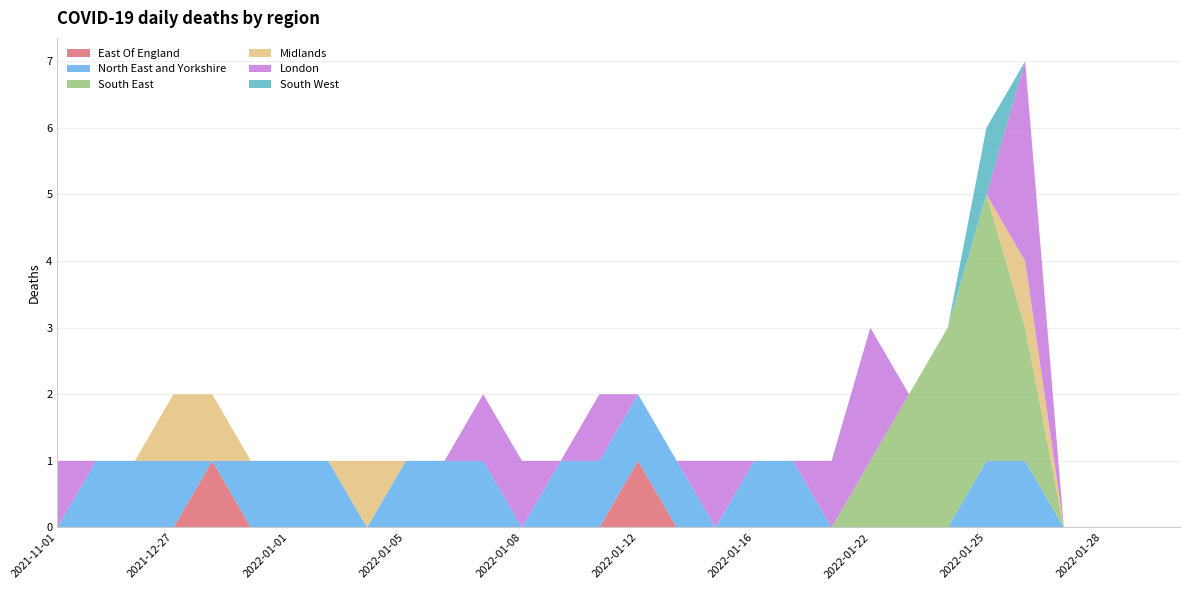

Reading left to right, extract all data points from this chart.

East Of England: 0	0	0	0	1	0	0	0	0	0	0	0	0	0	0	1	0	0	0	0	0	0	0	0	0	0	0	0	0	0
North East and Yorkshire: 0	1	1	1	0	1	1	1	0	1	1	1	0	1	1	1	1	0	1	1	0	0	0	0	1	1	0	0	0	0
South East: 0	0	0	0	0	0	0	0	0	0	0	0	0	0	0	0	0	0	0	0	0	1	2	3	4	2	0	0	0	0
Midlands: 0	0	0	1	1	0	0	0	1	0	0	0	0	0	0	0	0	0	0	0	0	0	0	0	0	1	0	0	0	0
London: 1	0	0	0	0	0	0	0	0	0	0	1	1	0	1	0	0	1	0	0	1	2	0	0	0	3	0	0	0	0
South West: 0	0	0	0	0	0	0	0	0	0	0	0	0	0	0	0	0	0	0	0	0	0	0	0	1	0	0	0	0	0